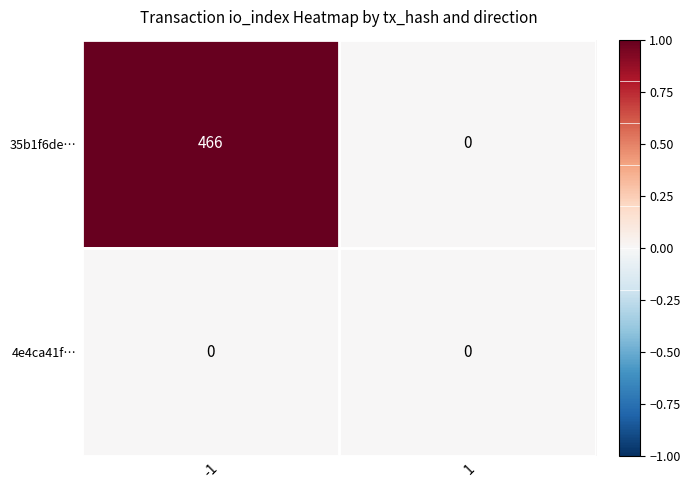

Reading right to left, list all the values displayed in this chart.

35b1f6de…: 0	466
4e4ca41f…: 0	0